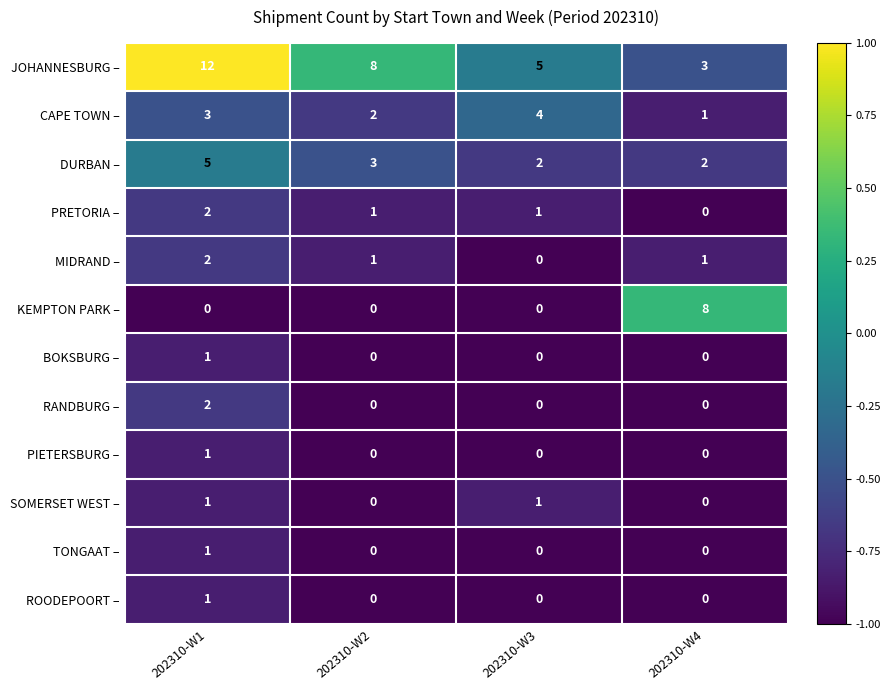

Which series changed the most between 202310-W2 and 202310-W3?

JOHANNESBURG –